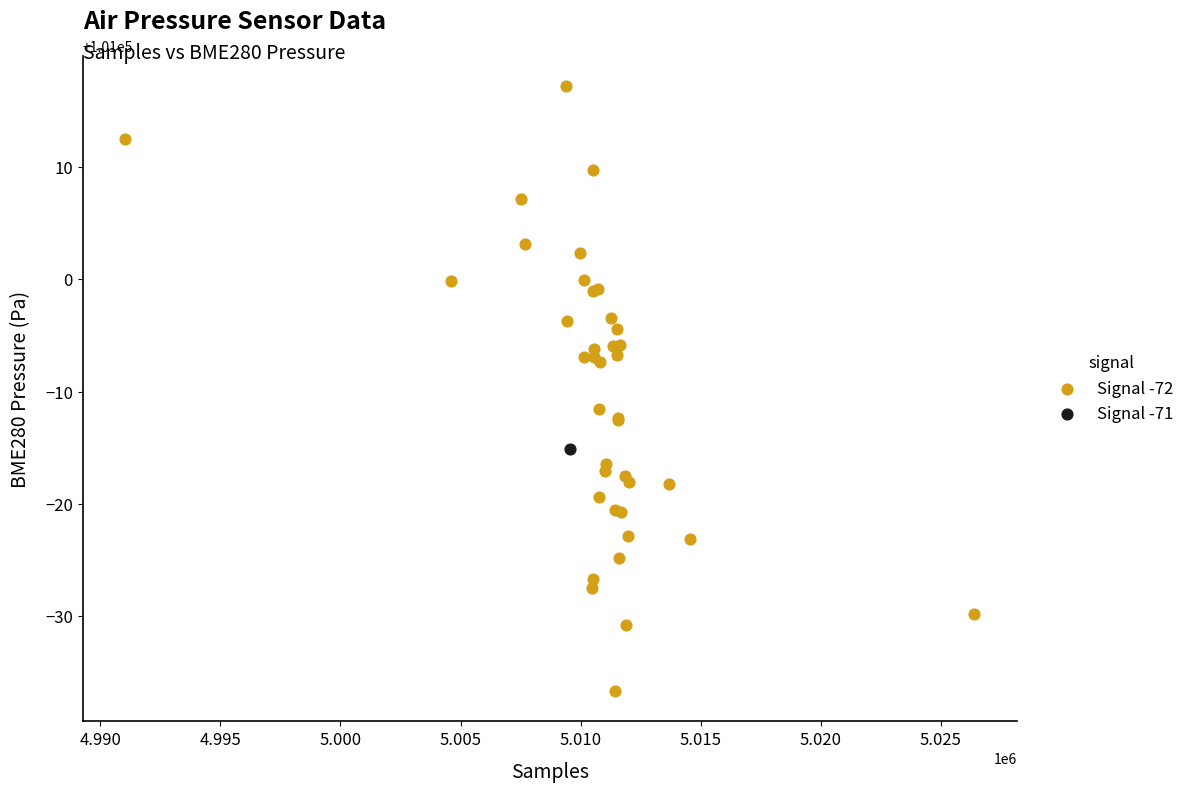

What are all the series names shown in the legend?

Signal -72, Signal -71